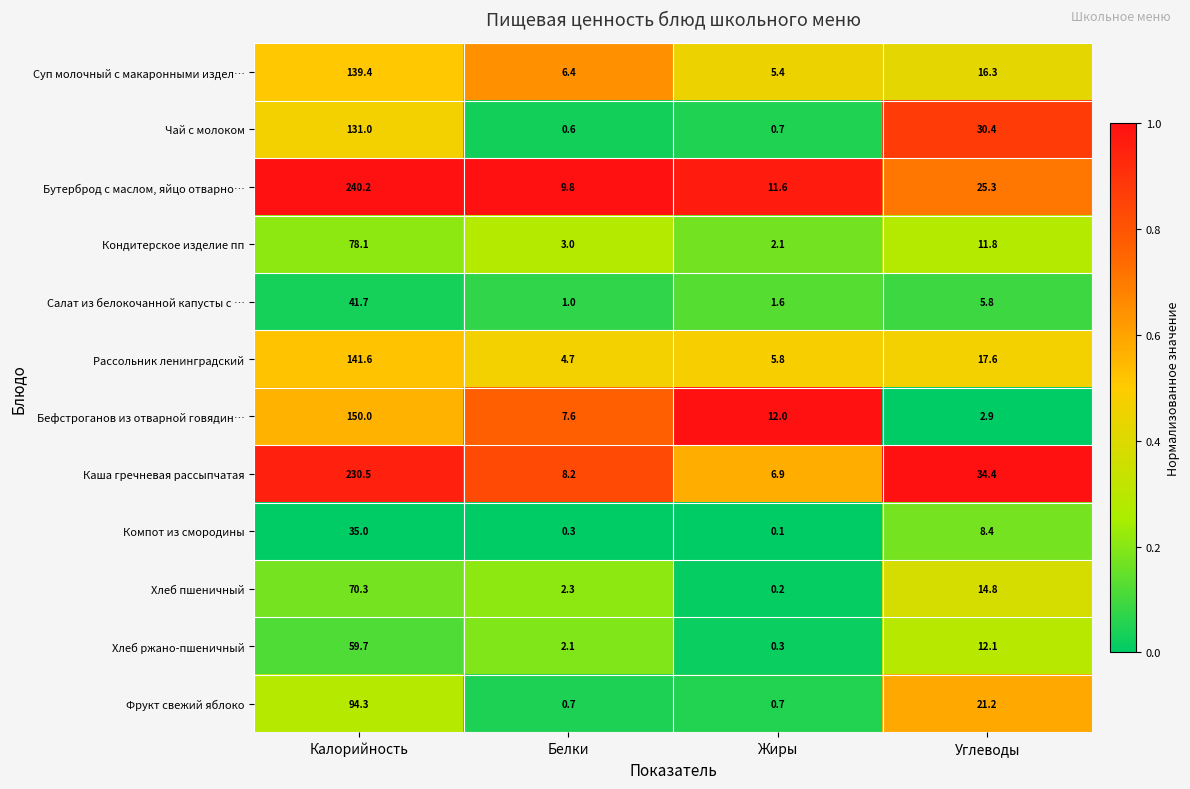

True or false: Суп молочный с макаронными издел… has a value of 16.3 at Углеводы.

True